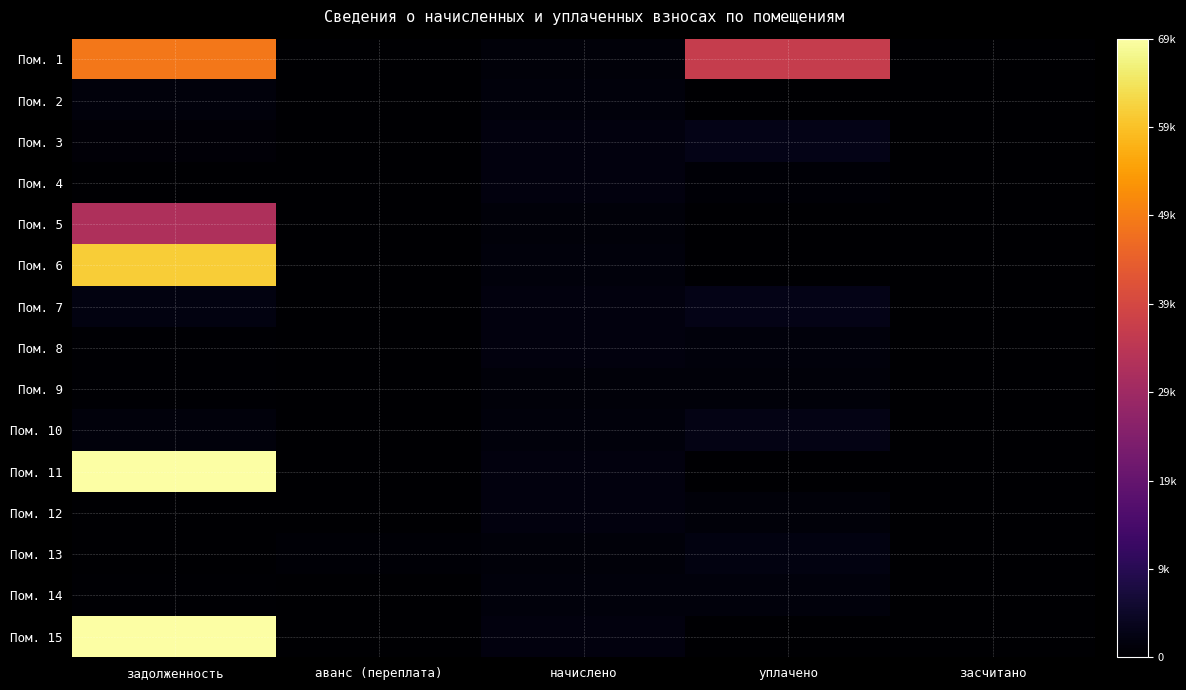

Rank the series at аванс (переплата) from highest to lowest value.

Пом. 13, Пом. 12, Пом. 1, Пом. 2, Пом. 3, Пом. 4, Пом. 5, Пом. 6, Пом. 7, Пом. 8, Пом. 9, Пом. 10, Пом. 11, Пом. 14, Пом. 15